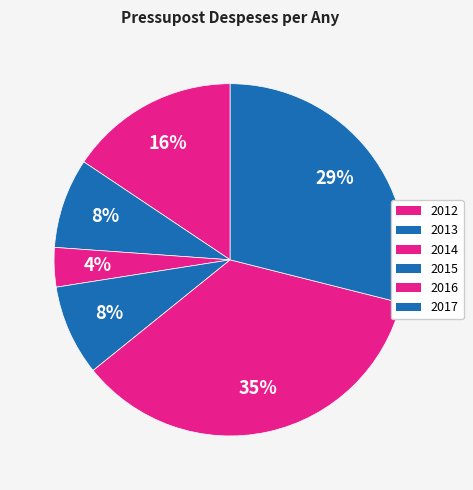

What percentage is the 2015 slice, to the nearest percent?

8%